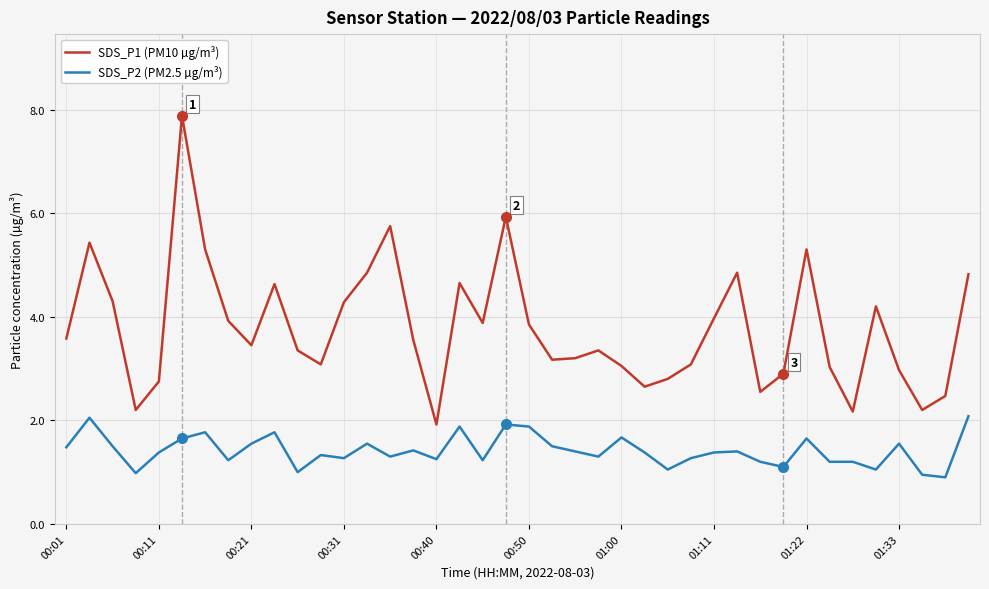

How many interior local valleys does the SDS_P1 (PM10 µg/m³) series have?

10